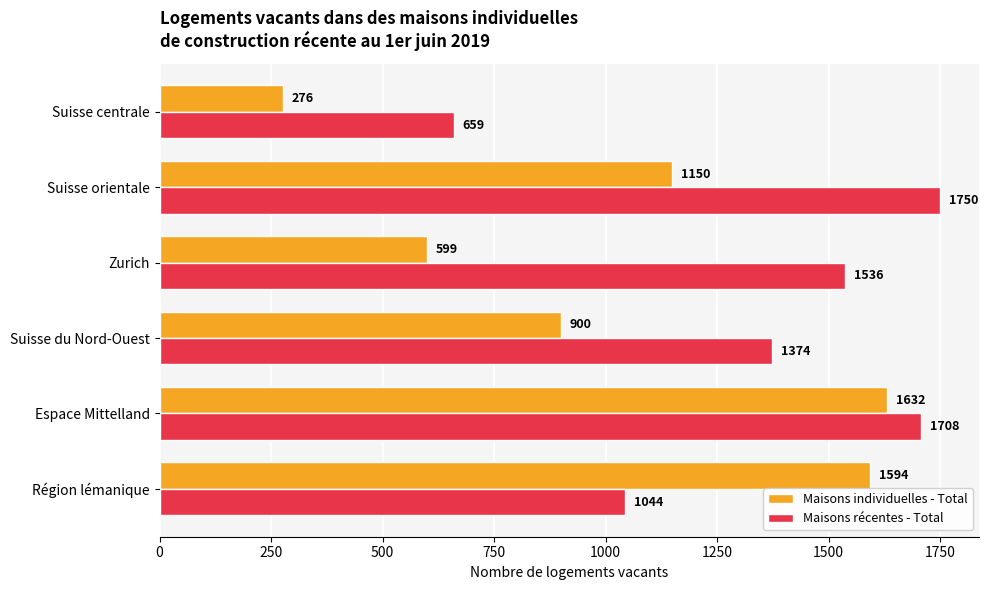

What is the difference between the maximum and second lowest values in the Maisons récentes - Total series?

706